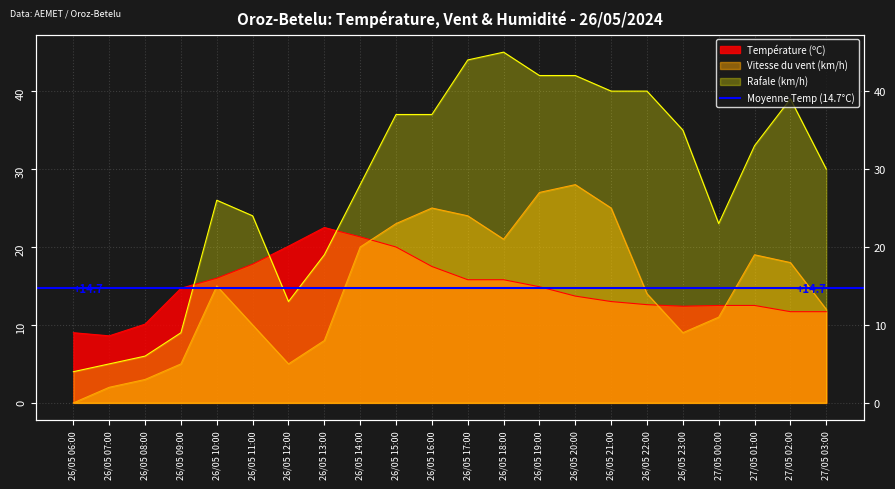

True or false: Température (ºC) has a value of 10.2 at 26/05 13:00.

False